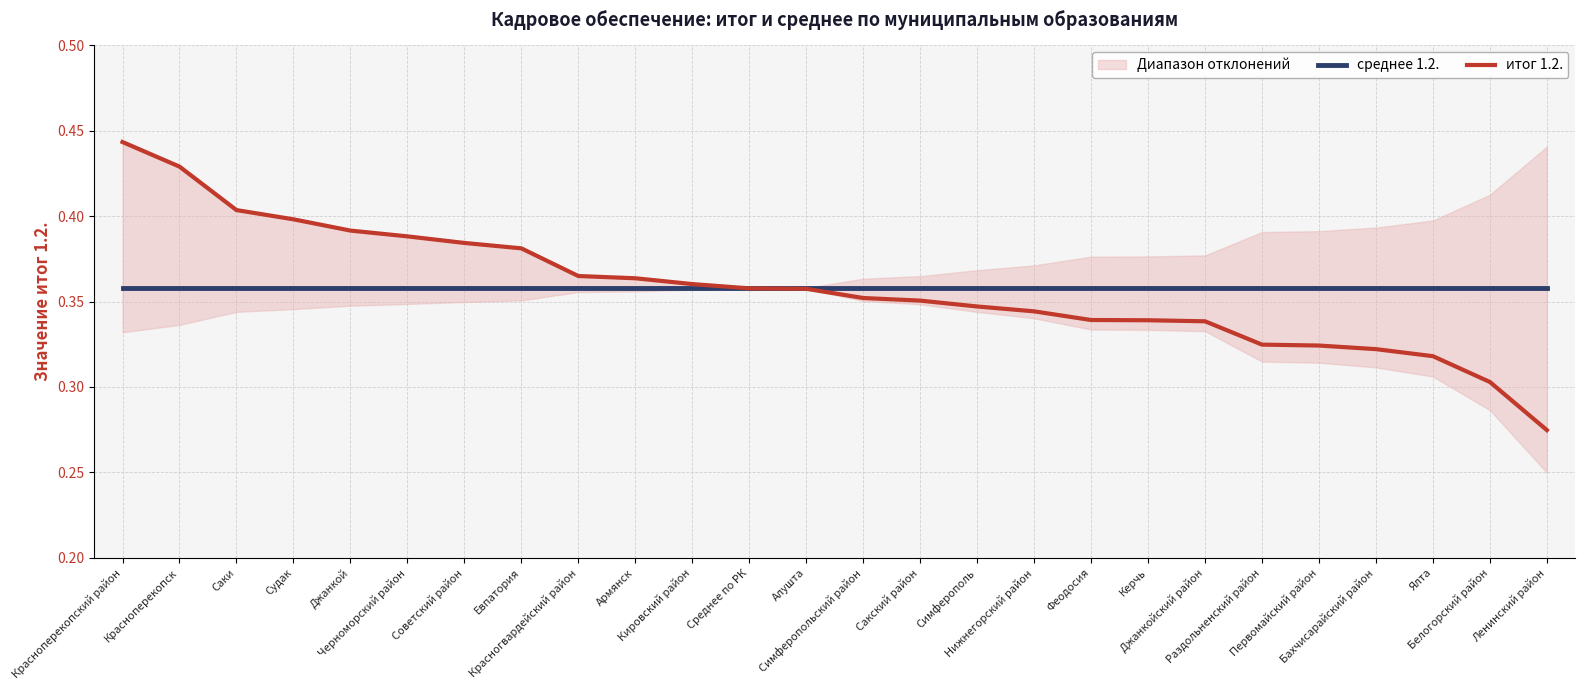

At which category does the chart reach its minimum across all series?

Ленинский район